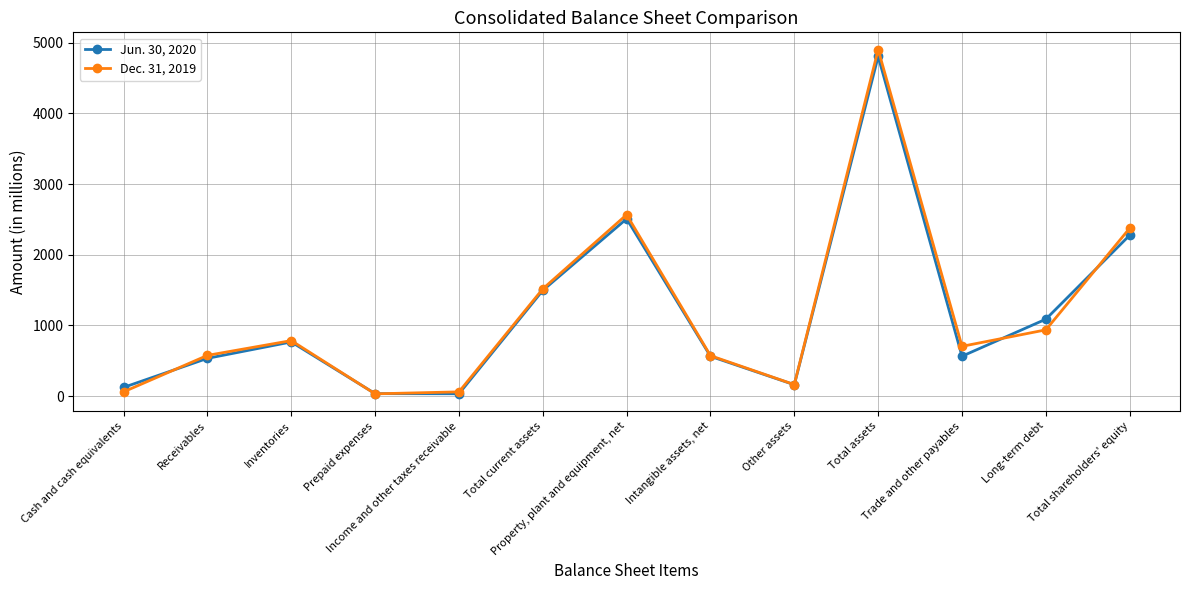

True or false: Dec. 31, 2019 and Jun. 30, 2020 intersect in this chart.

True